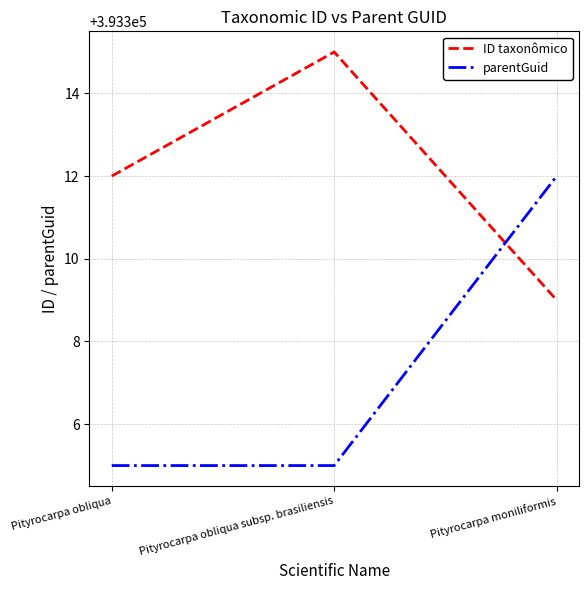

Reading left to right, extract all data points from this chart.

ID taxonômico: Pityrocarpa obliqua=393312	Pityrocarpa obliqua subsp. brasiliensis=393315	Pityrocarpa moniliformis=393309
parentGuid: Pityrocarpa obliqua=393305	Pityrocarpa obliqua subsp. brasiliensis=393305	Pityrocarpa moniliformis=393312